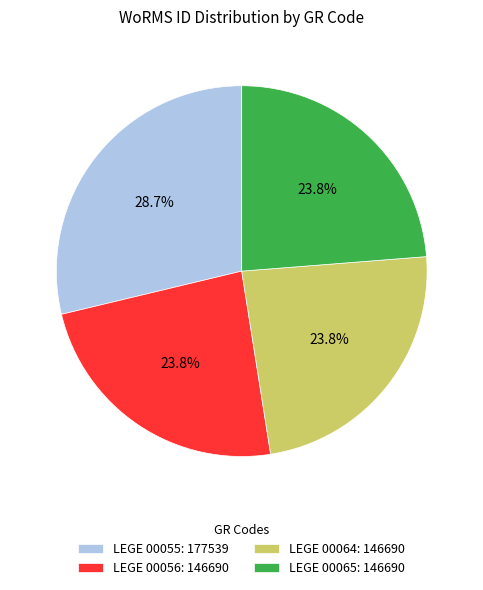

Approximately how many times larger is the value at LEGE 00056 compared to LEGE 00055?

0.8